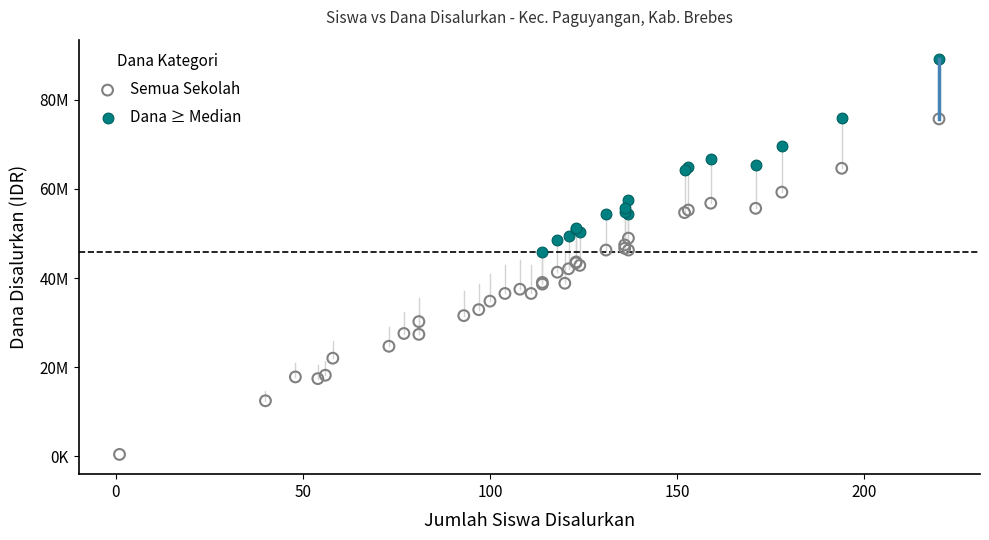

What are all the series names shown in the legend?

Semua Sekolah, Dana ≥ Median